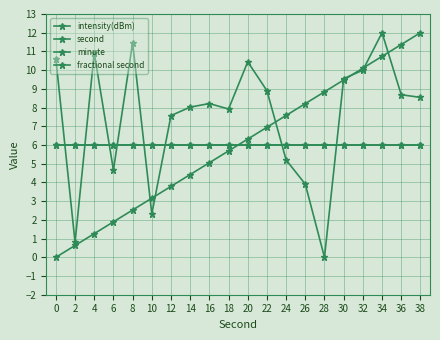

Is this an area chart (filled region under the line)?

No